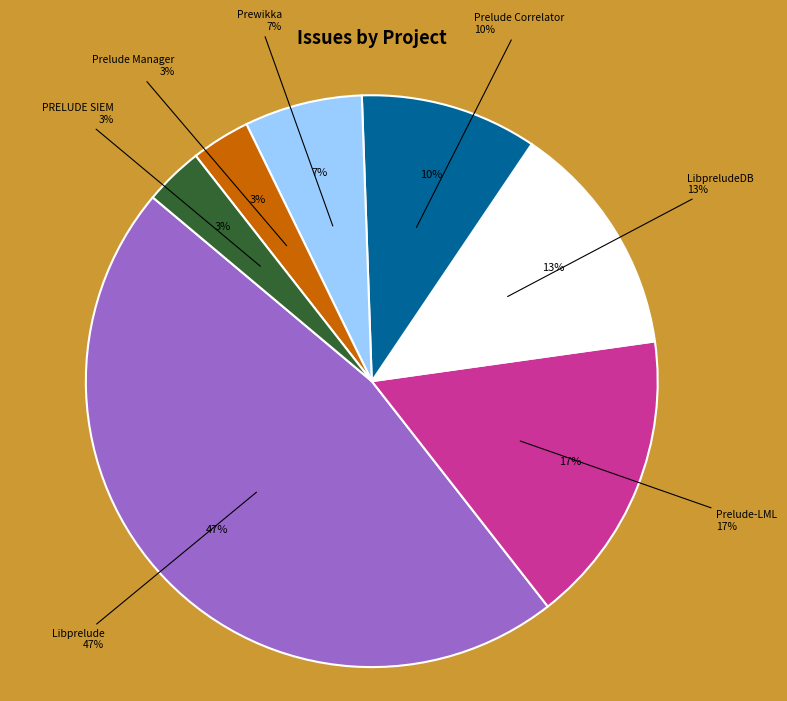

How many slices are in this pie chart?

7